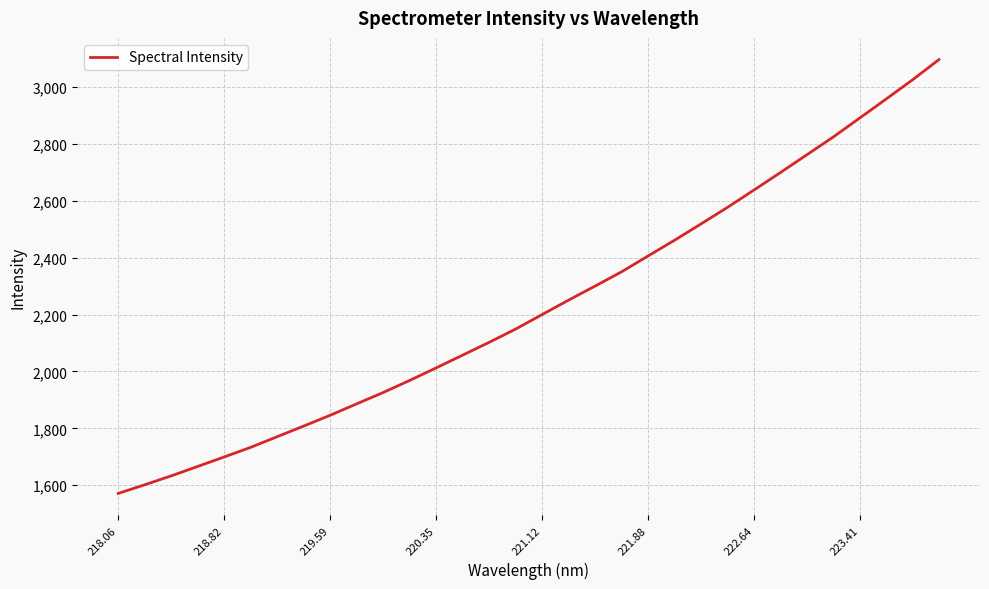

Reading left to right, list all the values displayed in this chart.

1571.1	1601.5	1632.9	1666.0	1699.4	1733.2	1770.7	1808.0	1846.0	1886.1	1926.0	1968.5	2012.6	2057.5	2102.4	2149.0	2200.0	2250.8	2300.2	2350.2	2405.9	2461.2	2518.6	2576.8	2637.6	2699.2	2761.7	2824.3	2891.0	2957.8	3025.5	3096.7